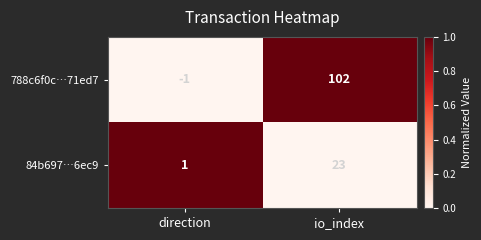

What is the sum of all 788c6f0c…71ed7 values?

101